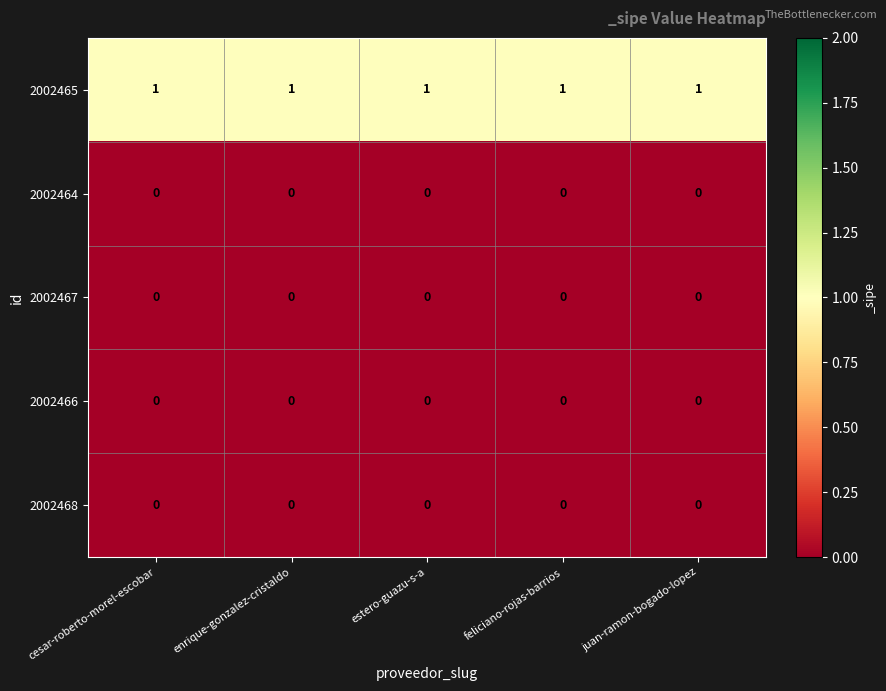

How many distinct data groups are displayed?

5